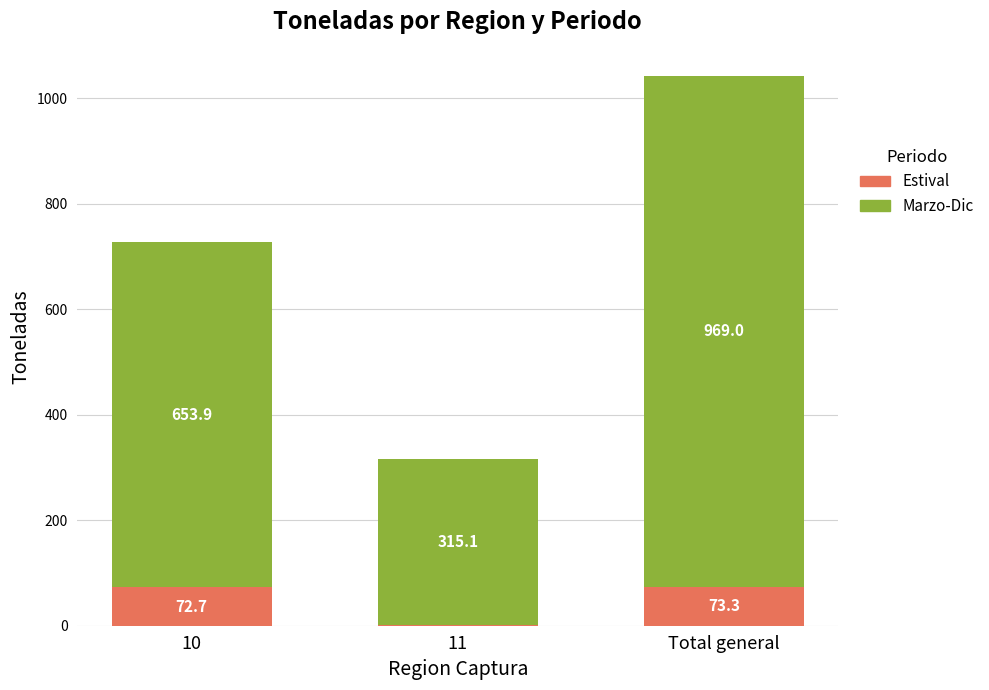

The Estival series shows 73.3 at Total general. True or false?

True